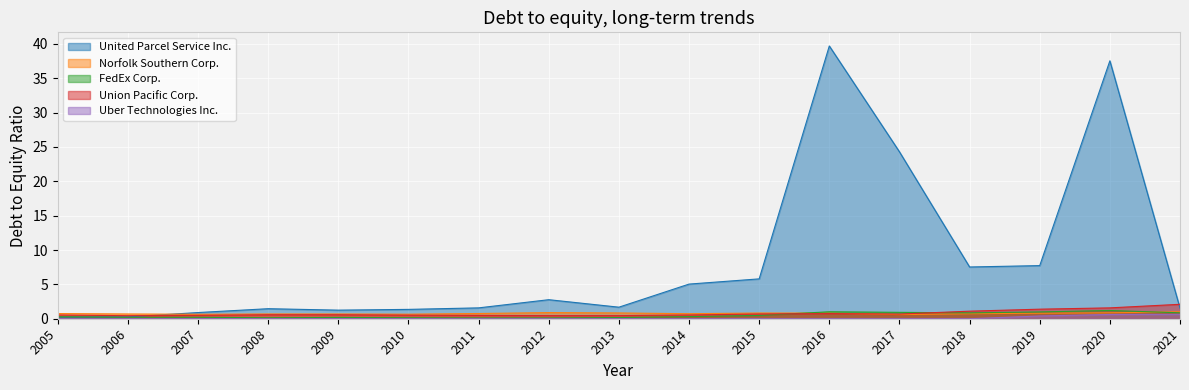

What is the sum of the Norfolk Southern Corp. values at 2007 and 2016?

1.5